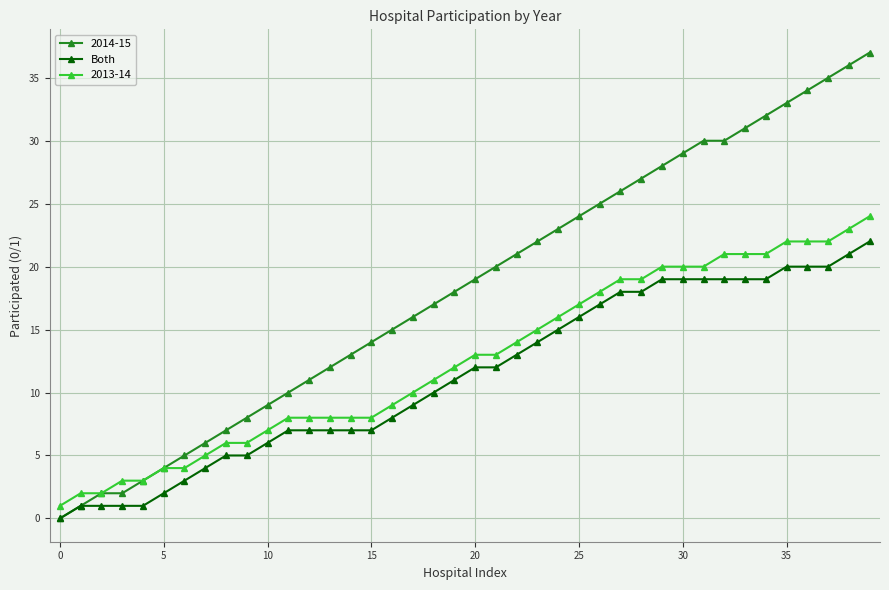

True or false: Both and 2013-14 cross at least once.

False